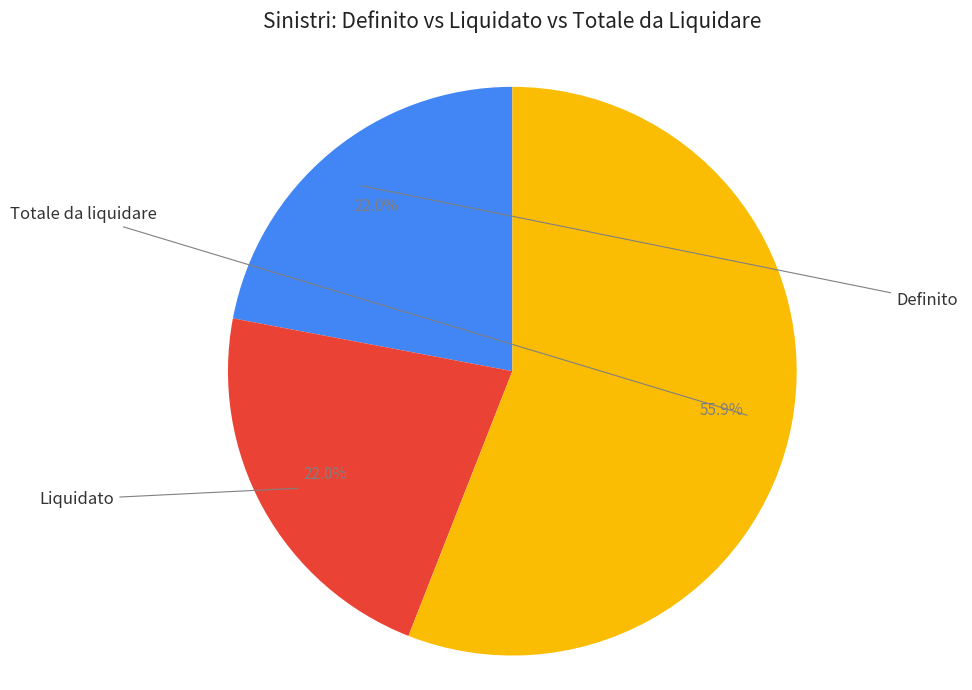

Does any single category account for the majority?

Yes